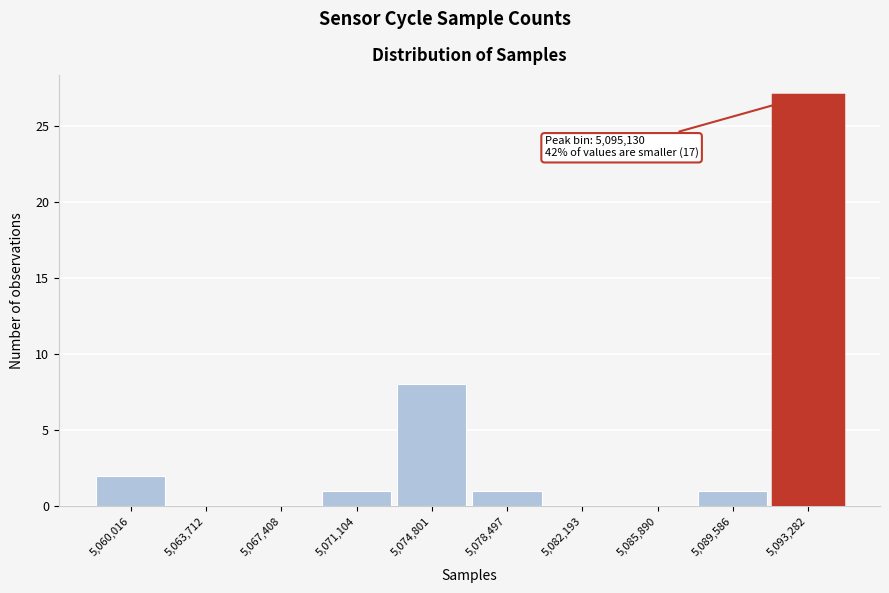

Reading right to left, transcribe all the data shown in this chart.

5,093,282=27	5,089,586=1	5,085,890=0	5,082,193=0	5,078,497=1	5,074,801=8	5,071,104=1	5,067,408=0	5,063,712=0	5,060,016=2